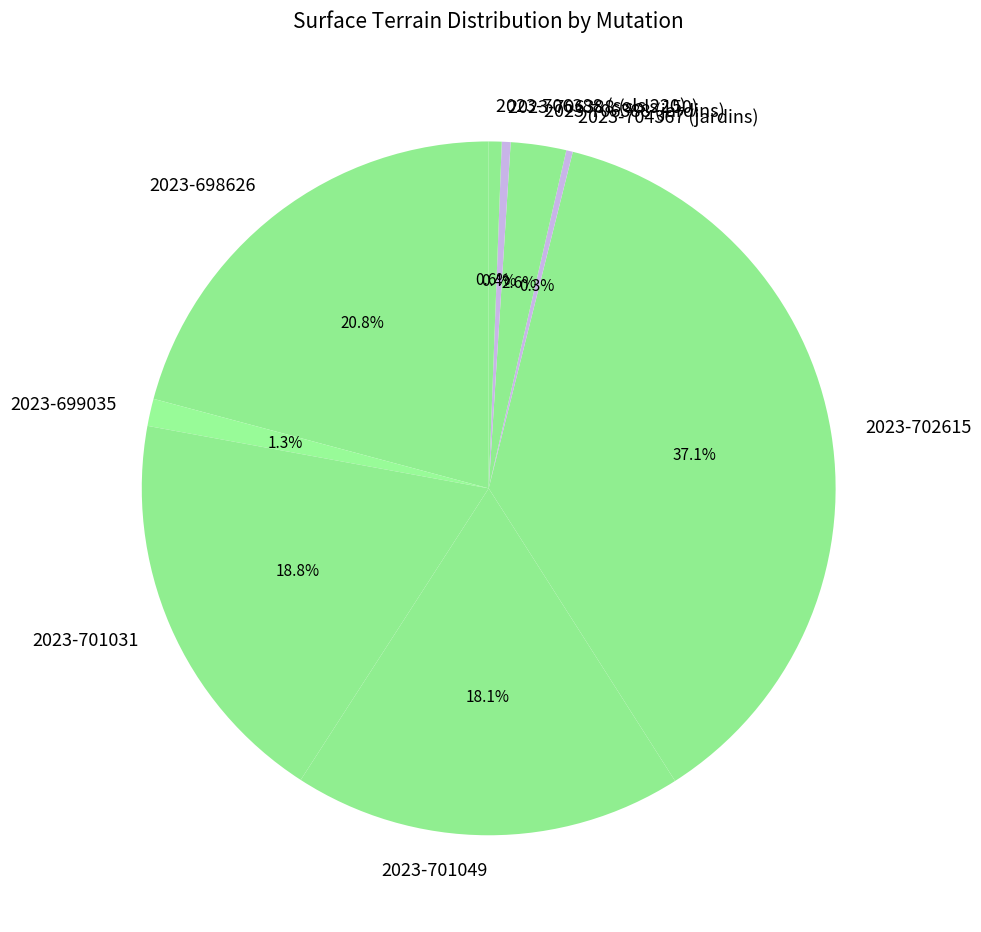

Does 2023-704367 (jardins) represent more than half of the total?

No